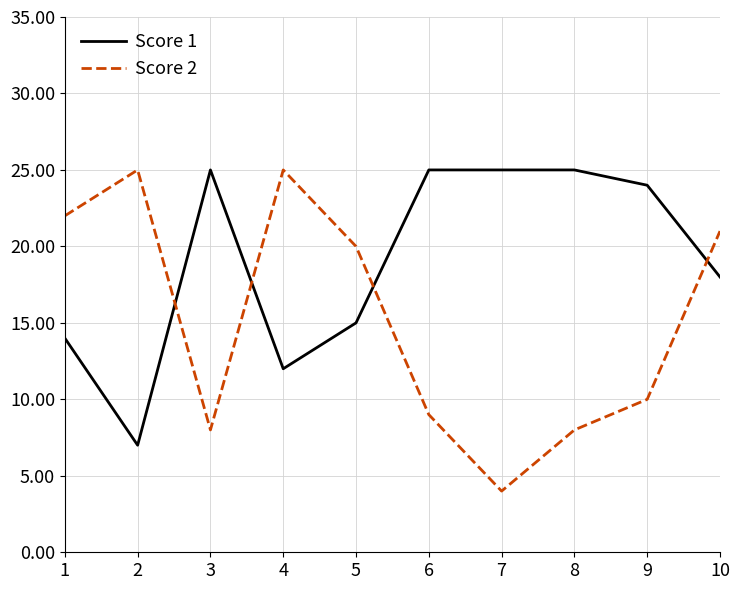

What are all the series names shown in the legend?

Score 1, Score 2